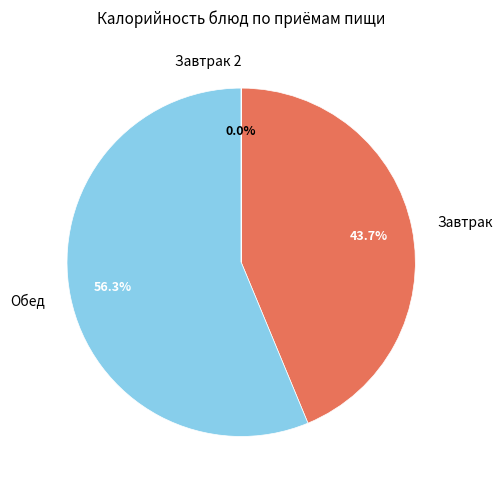

Is there a majority slice in this chart?

Yes